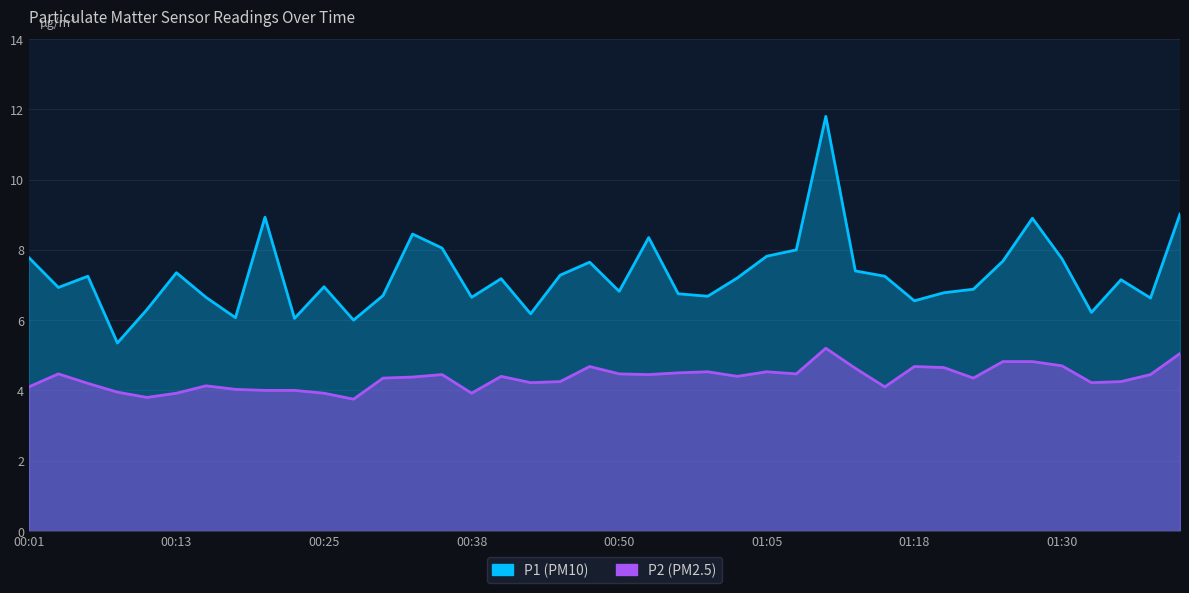

How many categories are shown in the chart?

40